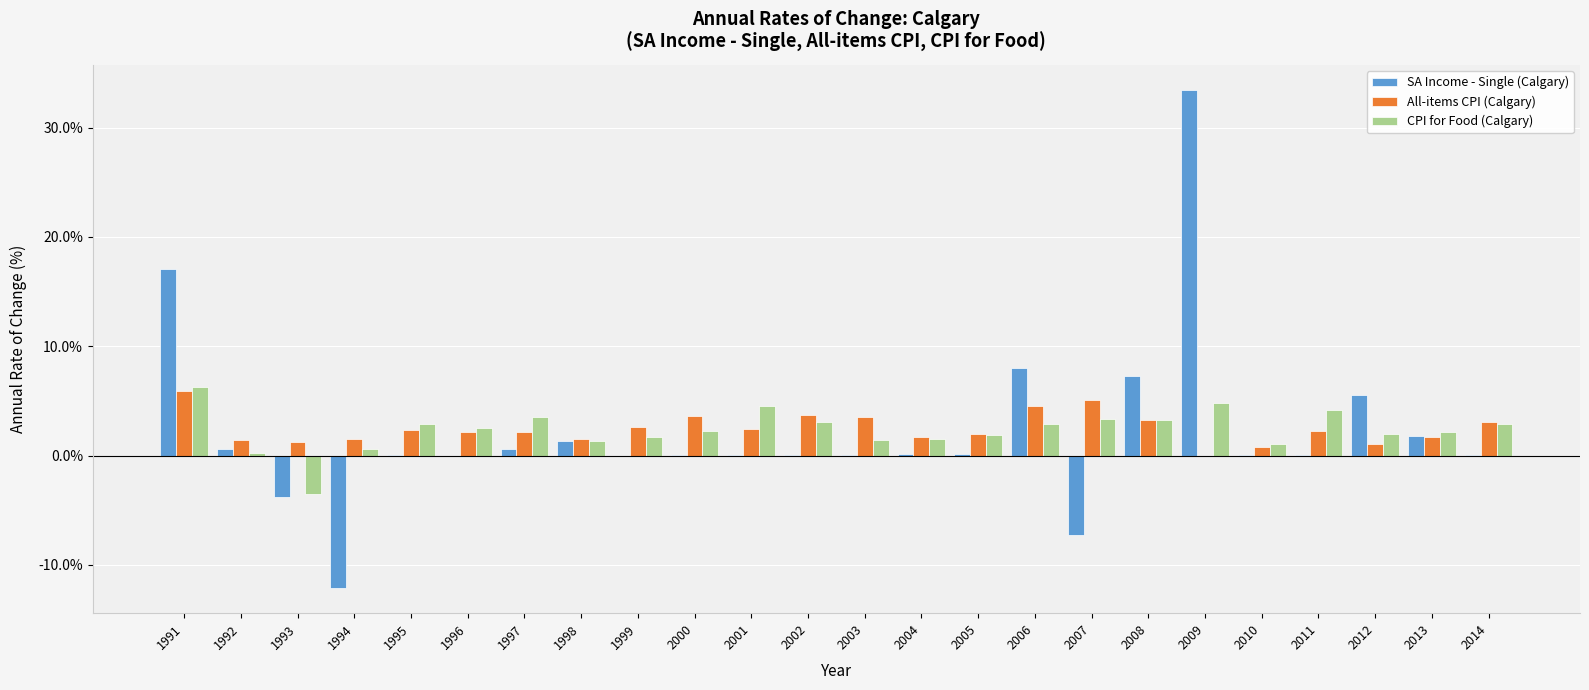

Is it true that CPI for Food (Calgary) equals 1.1 at 2006?

False